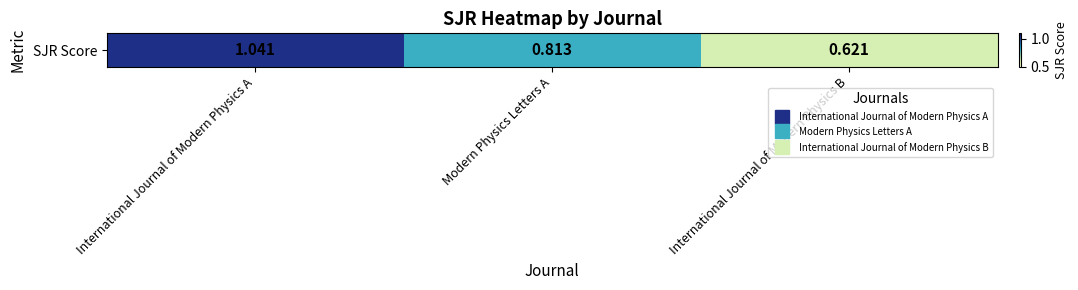

True or false: the data shows 0.9 at International Journal of Modern Physics B.

False